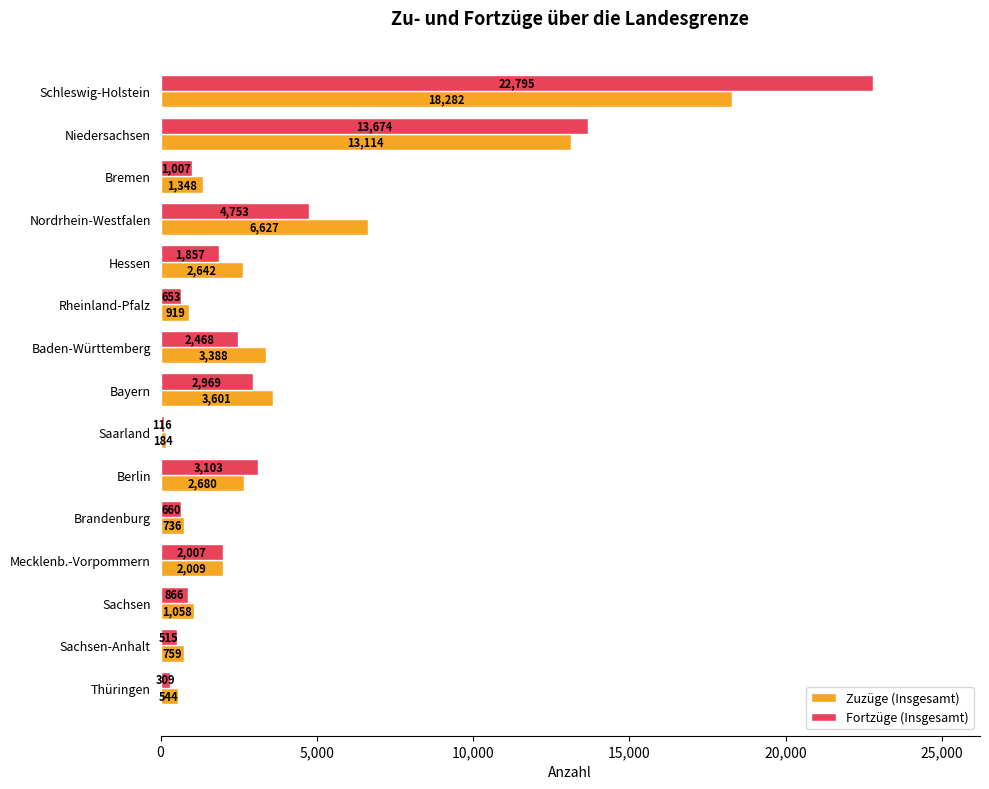

At how many categories does at least one series exceed 6712?

2